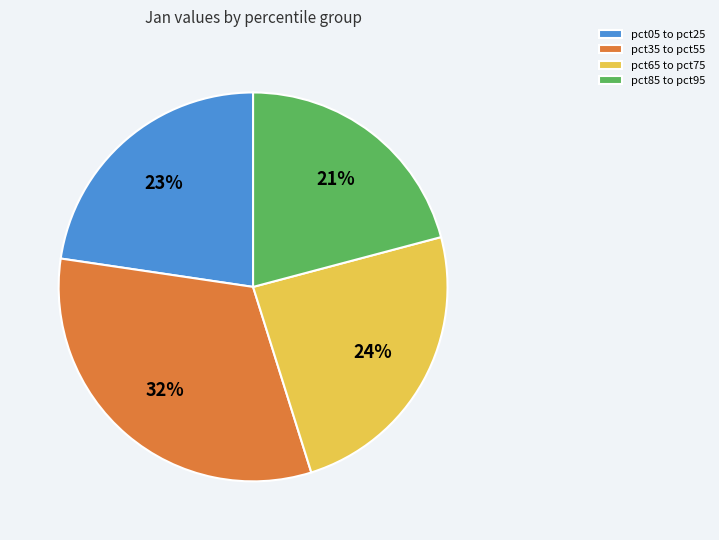

Between pct85 to pct95 and pct05 to pct25, which is larger?

pct05 to pct25